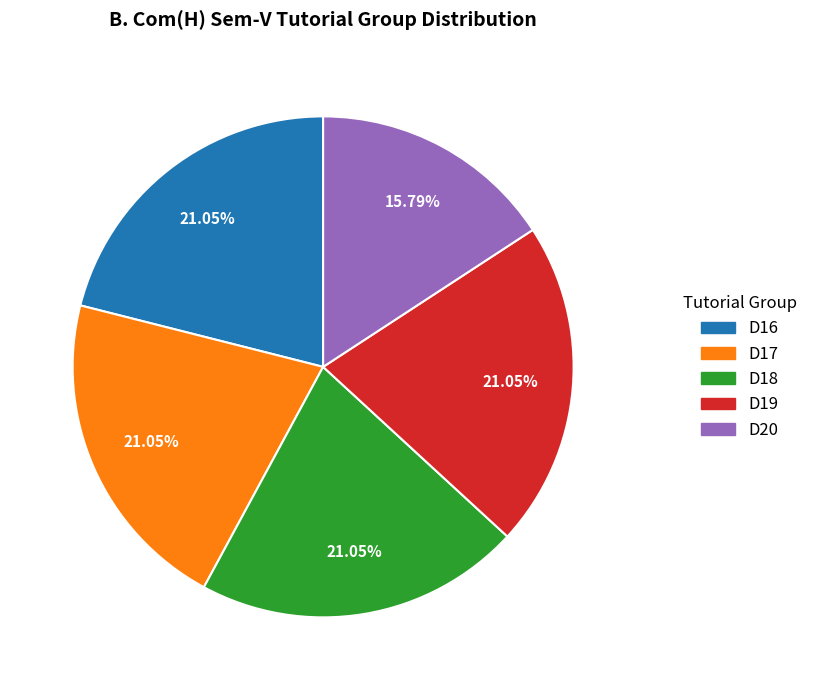

To the nearest percent, what is the combined percentage of D17 and D18?

42%